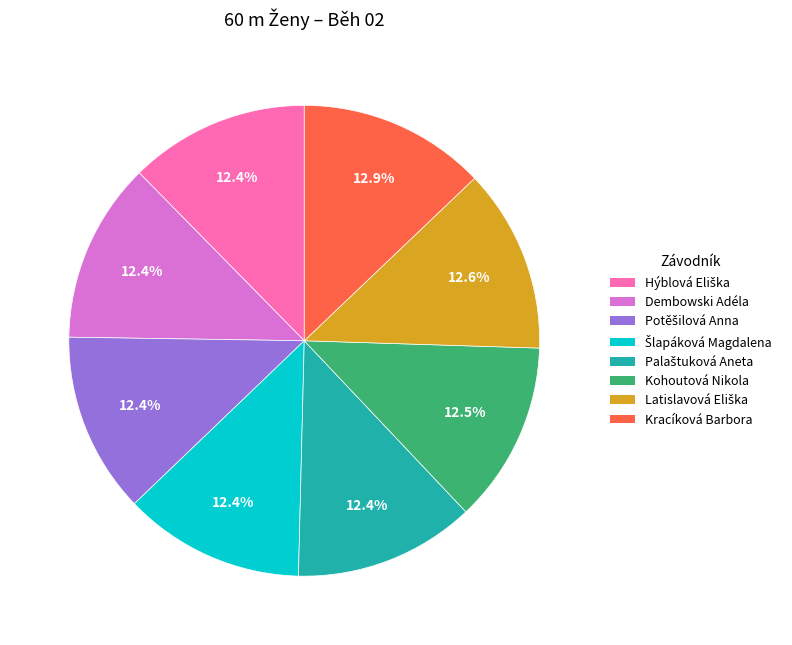

What portion of the pie excludes Kohoutová Nikola?

87.5%